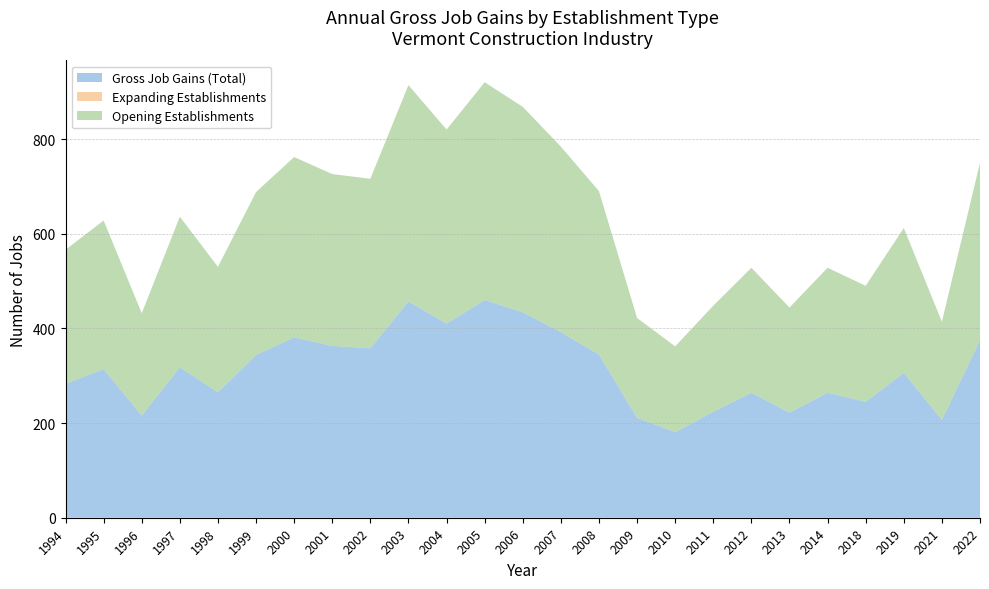

Reading right to left, extract all data points from this chart.

Gross Job Gains (Total): 375	207	306	245	264	222	264	224	181	211	345	392	434	460	410	457	358	363	381	344	265	318	216	314	283
Expanding Establishments: 0	0	0	0	0	0	0	0	0	0	0	0	0	0	0	0	0	0	0	0	0	0	0	0	0
Opening Establishments: 375	207	306	245	264	222	264	224	181	211	345	392	434	460	410	457	358	363	381	344	265	318	216	314	283